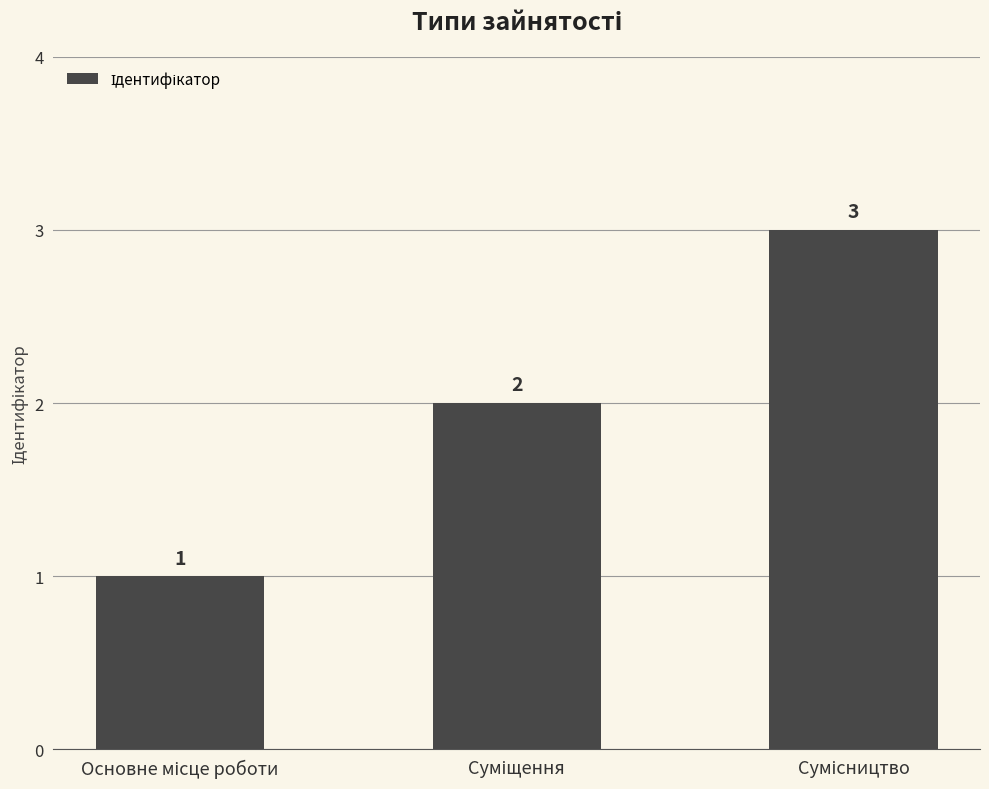

Count the values in the range 1 to 3.

3